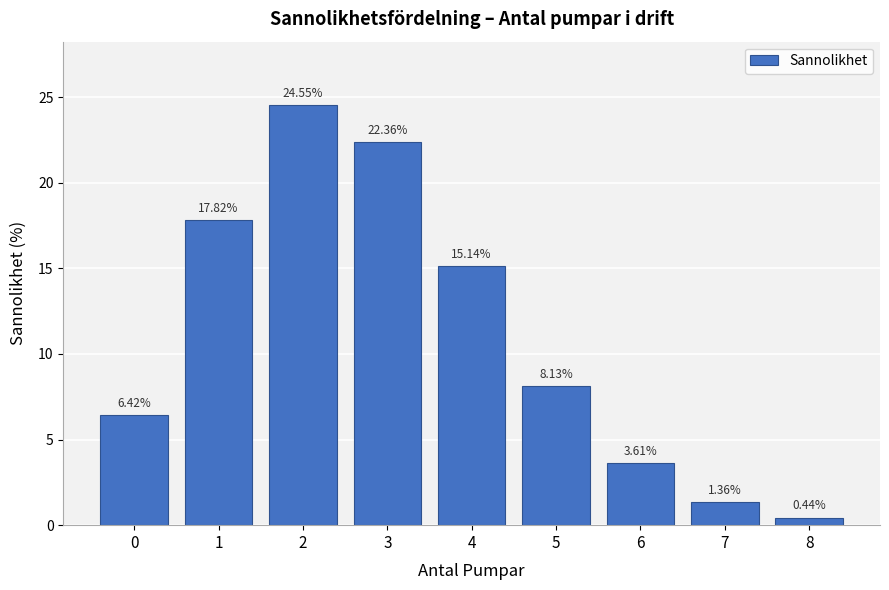

What is the average value?

11.1